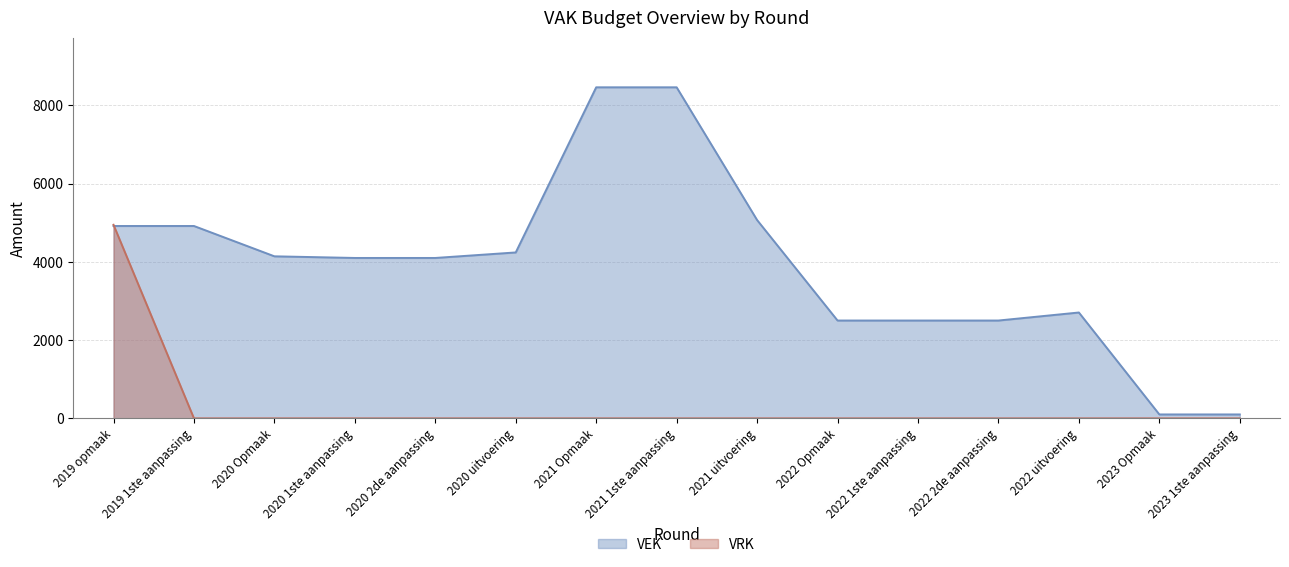

Is it true that VEK equals 8460 at 2021 Opmaak?

True